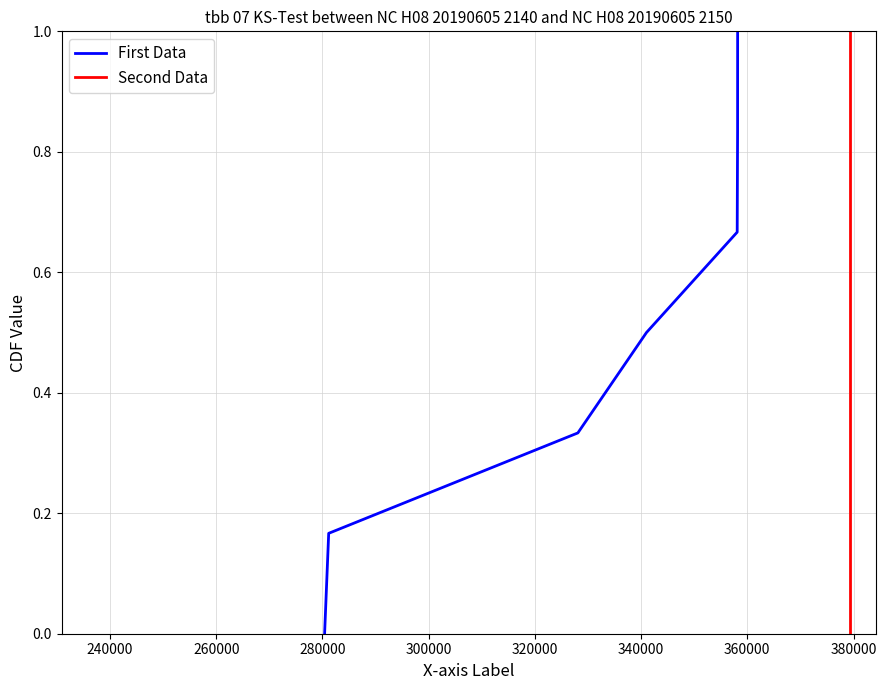

What is the maximum value for First Data?

1.0